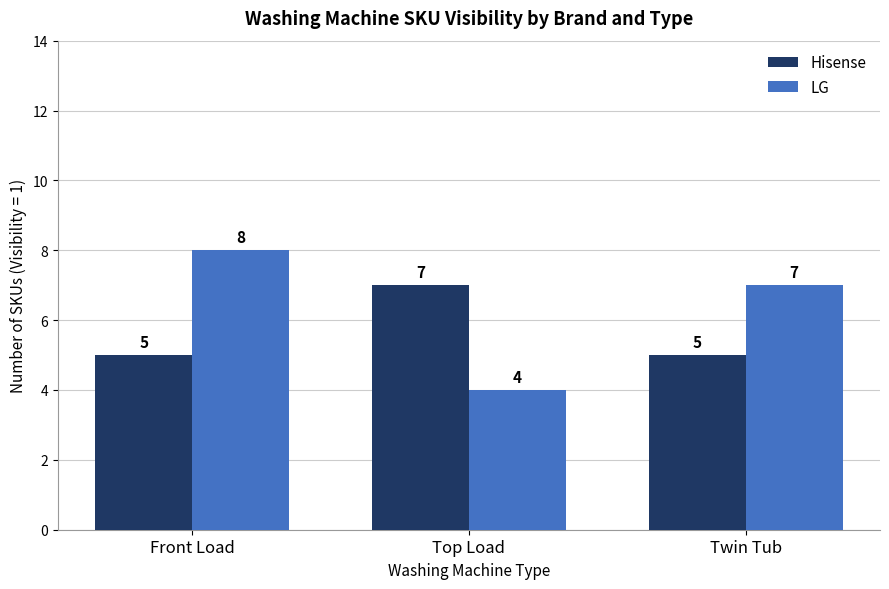

What is the label of the 1st bar from the right?

Twin Tub